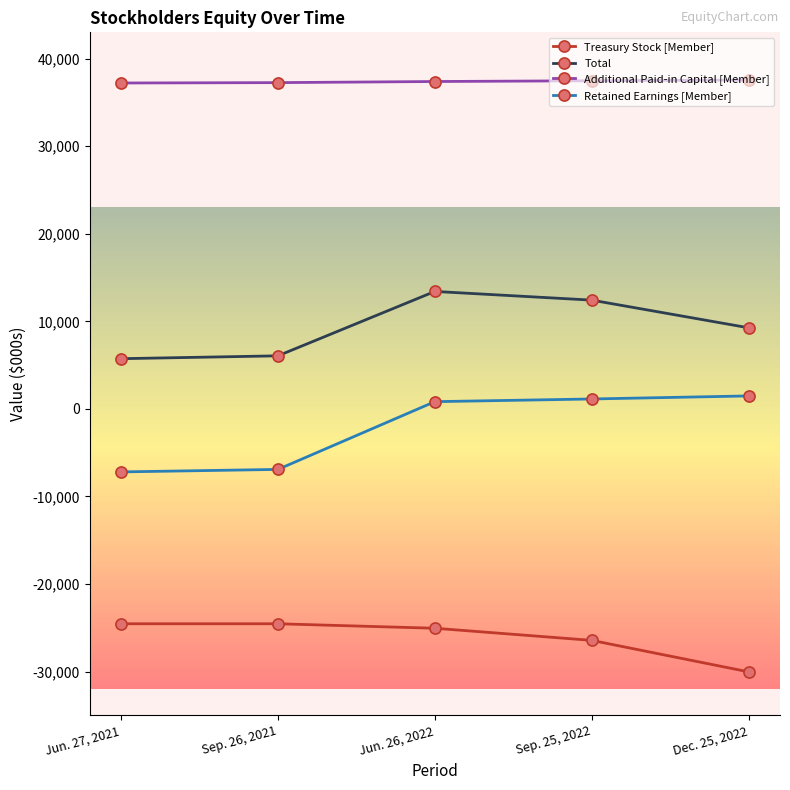

Which series has the largest total across all categories?

Additional Paid-in Capital [Member]